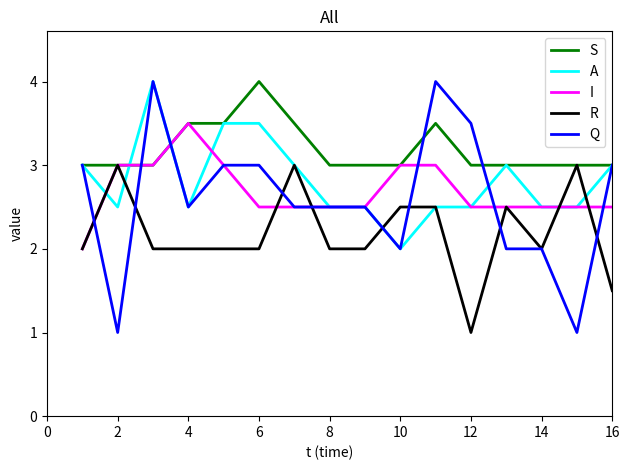

What is the minimum value for S?

3.0